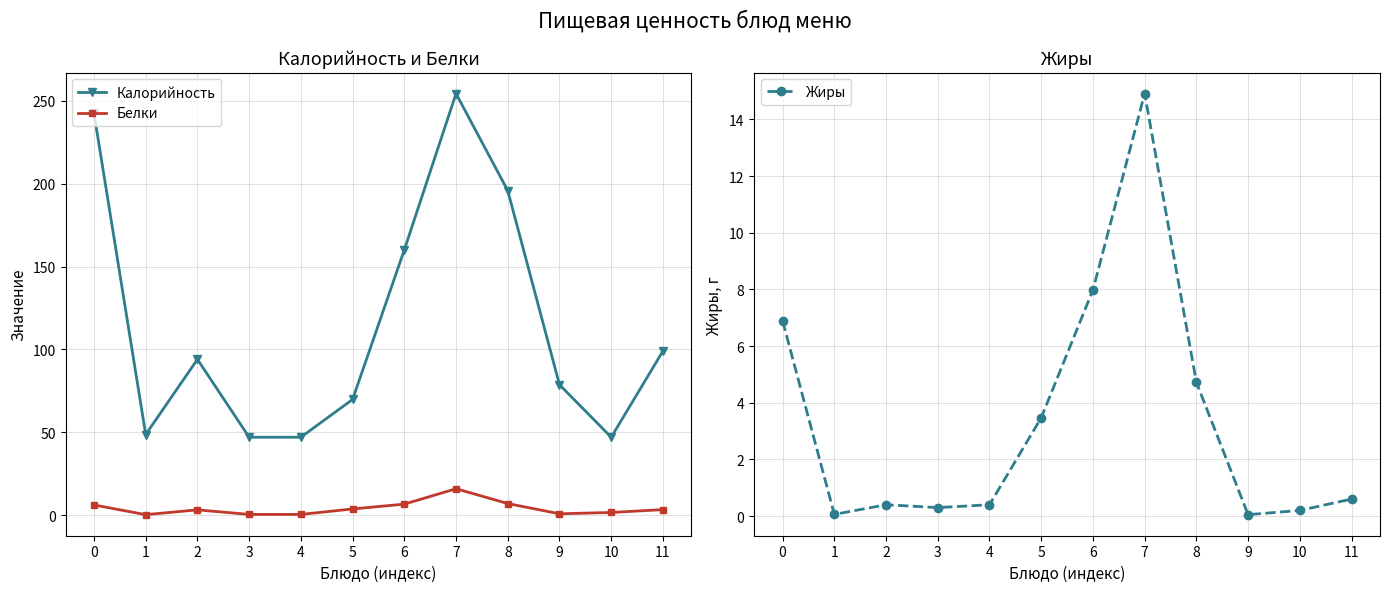

Which series has the largest range (max minus min)?

Калорийность